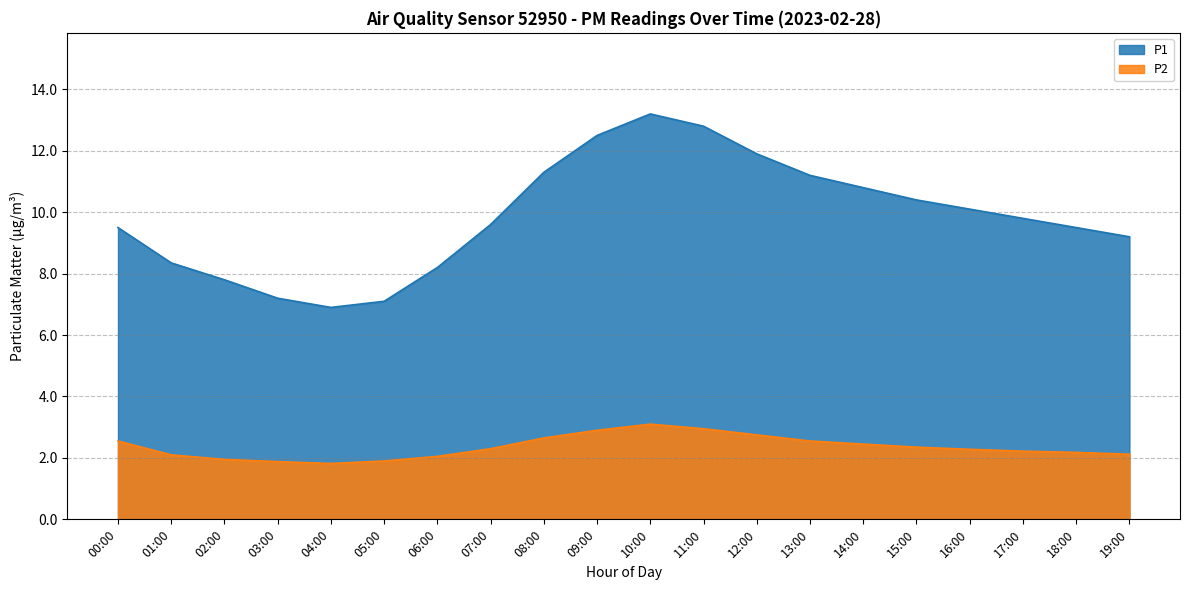

Rank the series by their maximum value, from lowest to highest.

P2, P1